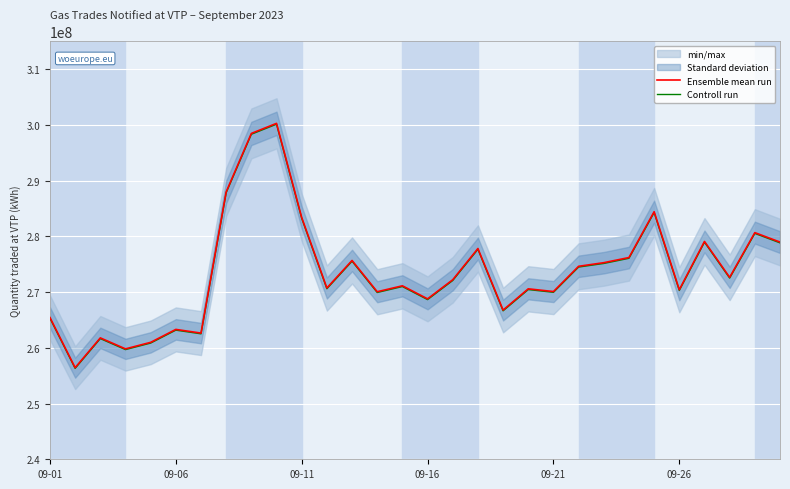

What is the approximate value of Controll run at 7?

287841703.7